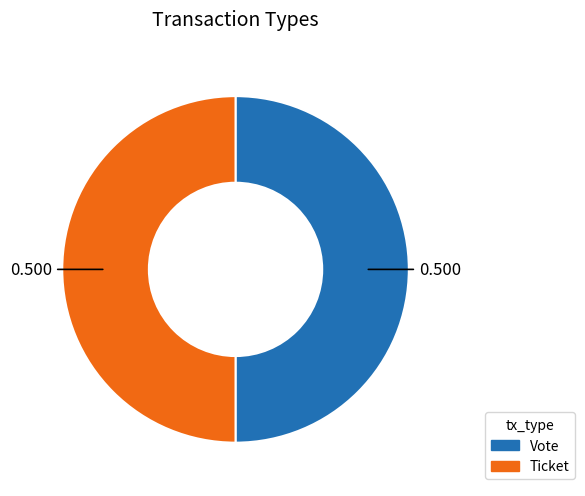

Do Ticket and Vote together represent more than half of the pie?

Yes